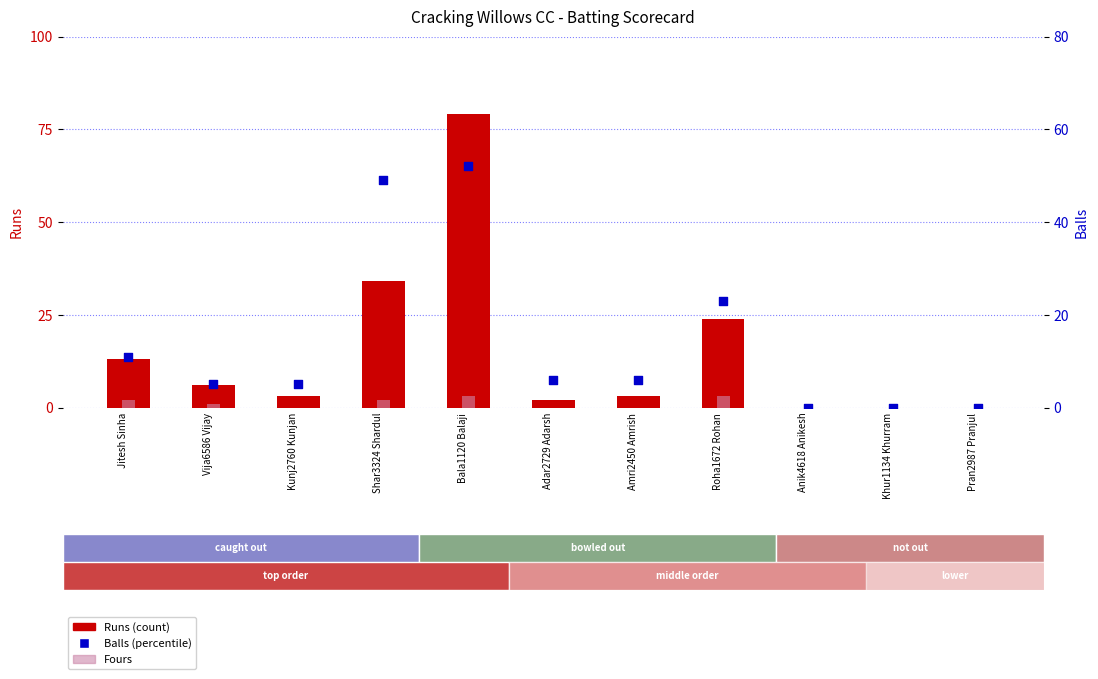

Which series contains the highest Y value?

Runs